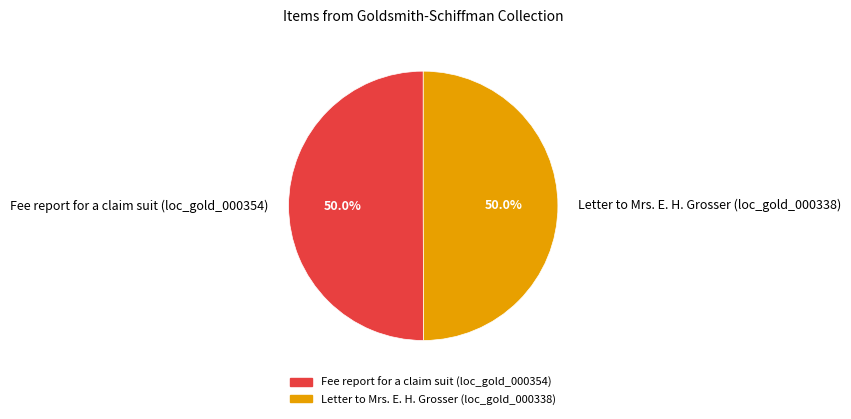

What is the total percentage of Letter to Mrs. E. H. Grosser (loc_gold_000338) and Fee report for a claim suit (loc_gold_000354)?

100.0%